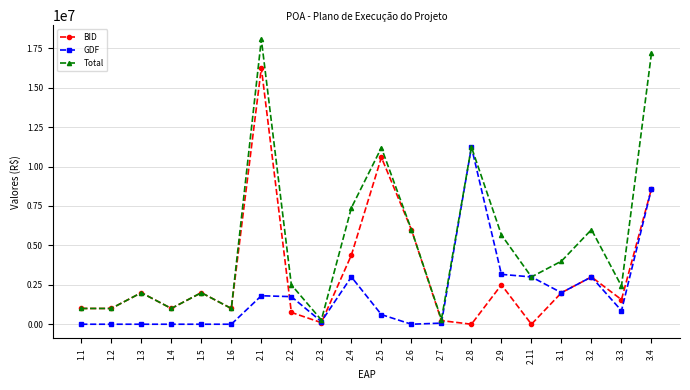

What is the label of the 16th point from the left?

2.11